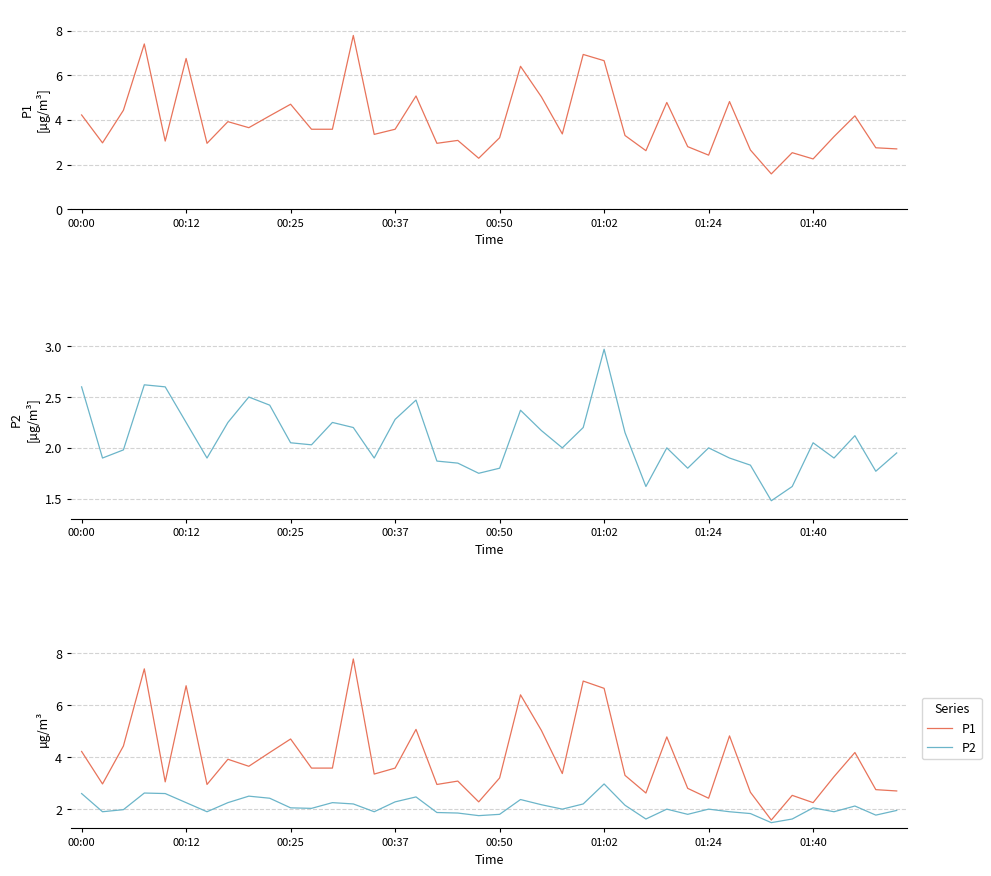

What is the lowest value of the P1 series?

1.6